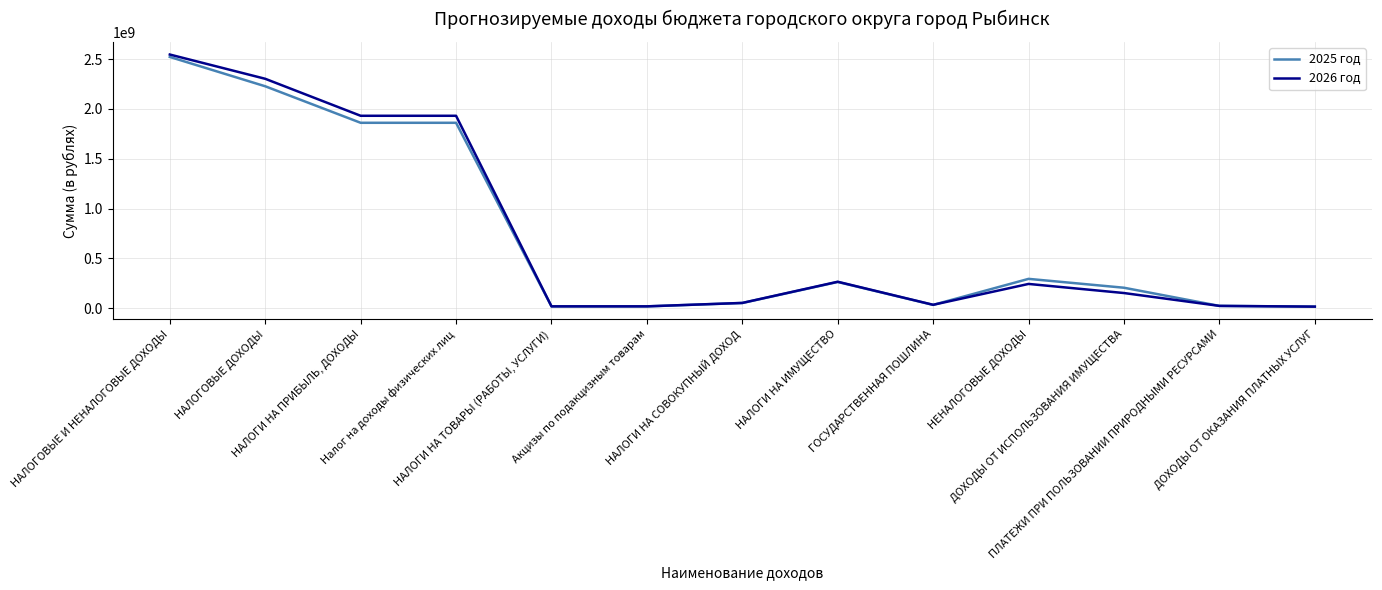

Rank the series by their maximum value, from highest to lowest.

2026 год, 2025 год